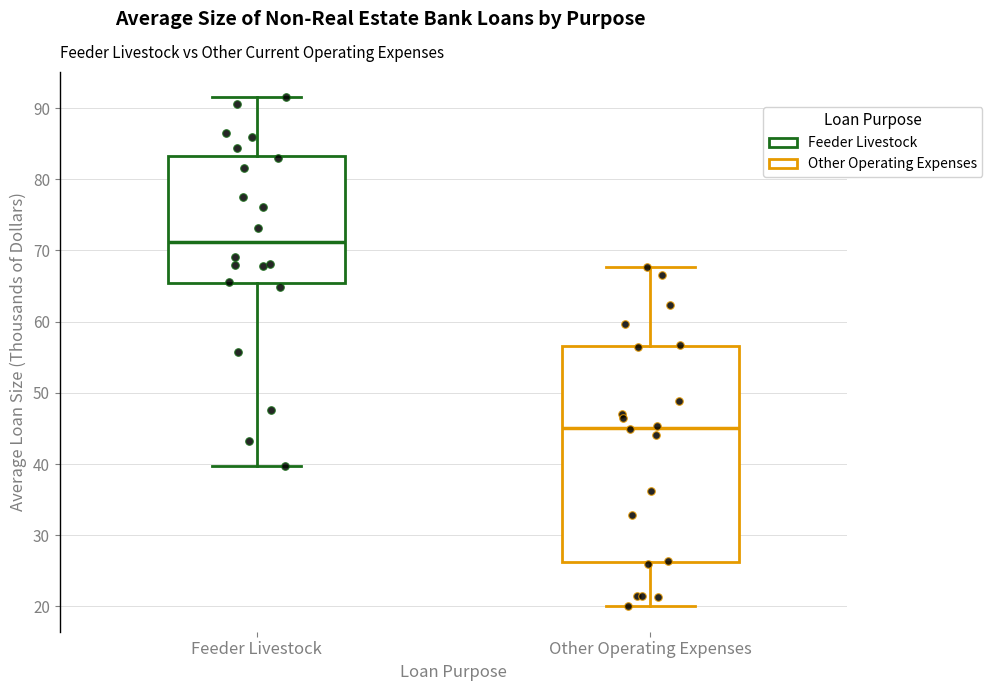

Comparing the boxes themselves (not the whiskers), which one is the tallest?

Other Operating Expenses